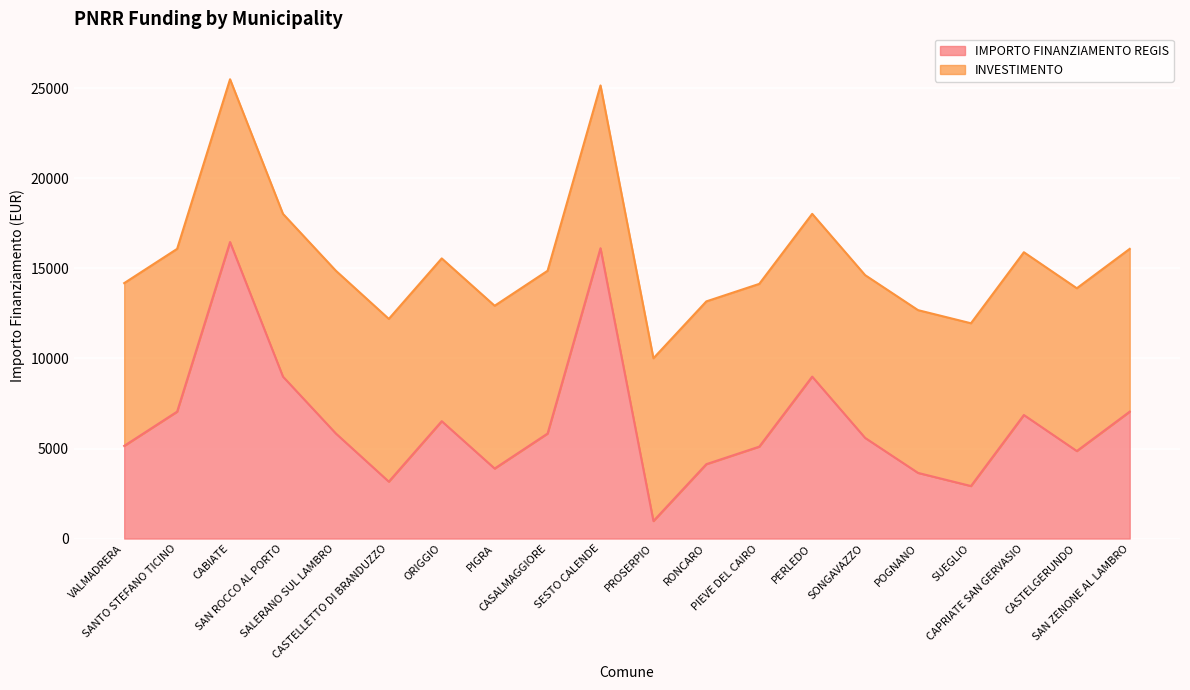

How many interior local peaks (higher than both neighbors) does the data have?

5